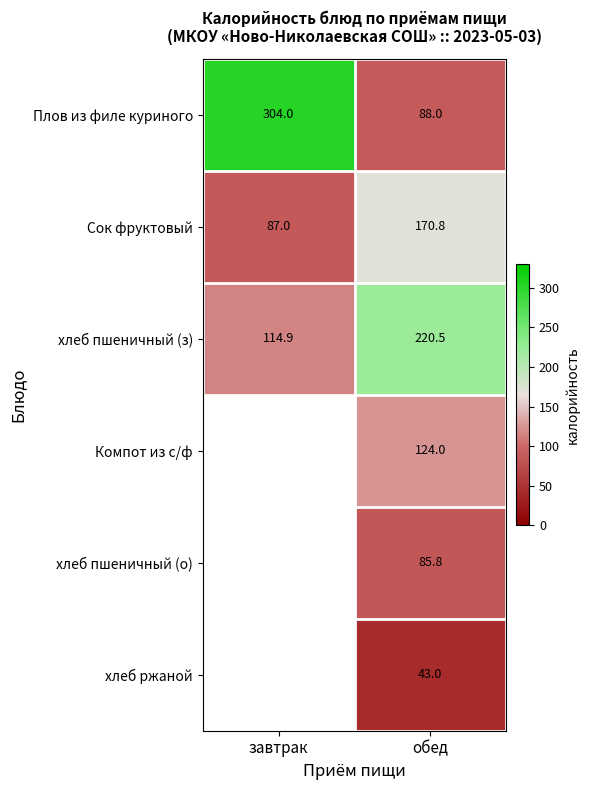

Rank the series at обед from lowest to highest value.

хлеб ржаной, хлеб пшеничный (о), Плов из филе куриного, Компот из с/ф, Сок фруктовый, хлеб пшеничный (з)